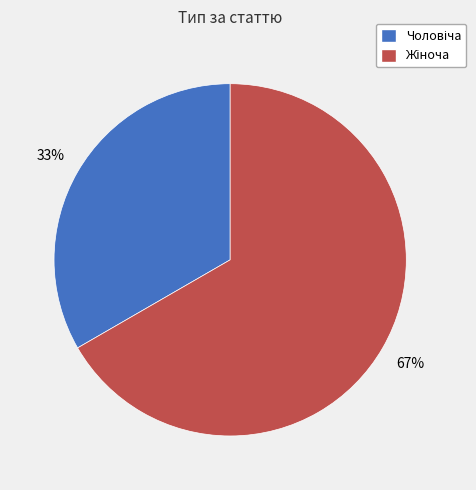

Is there any slice that represents more than half of the pie?

Yes